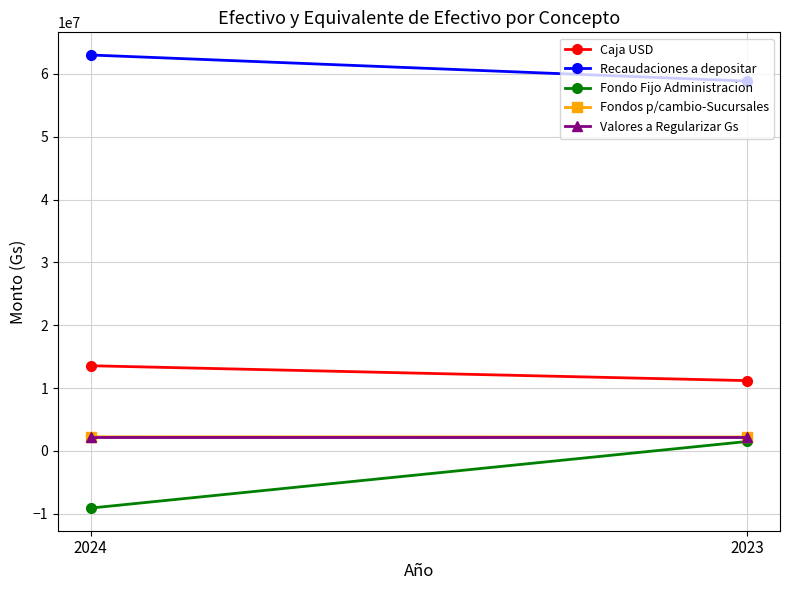

How many lines are shown in the chart?

5